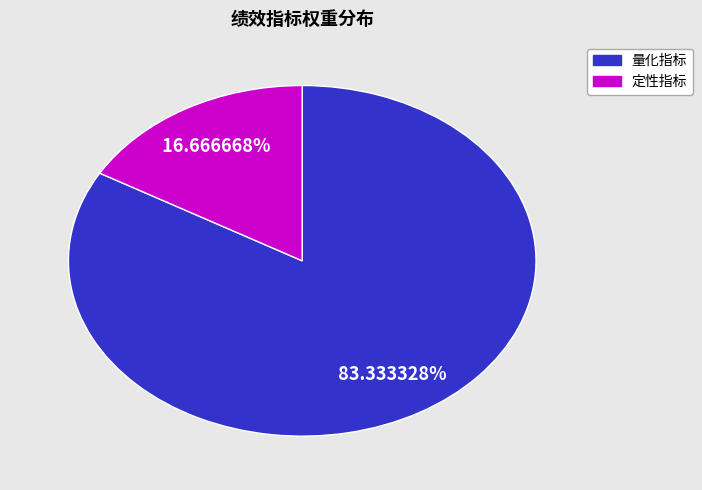

Does any single category account for the majority?

Yes